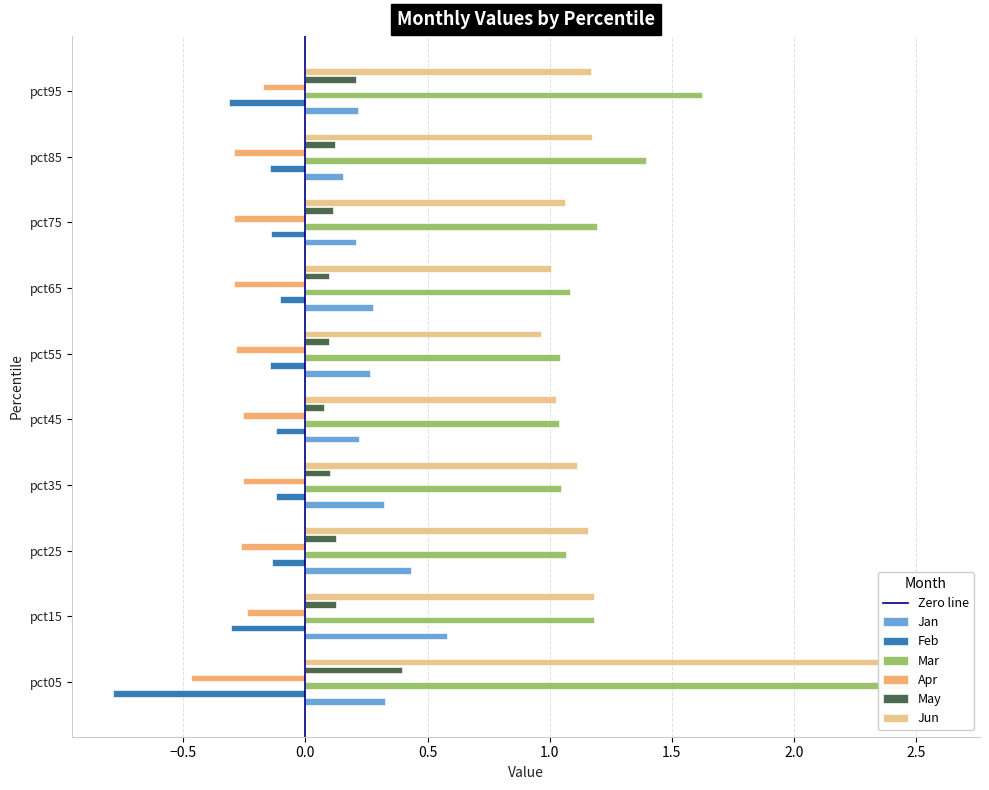

How many bars are there in total?

60